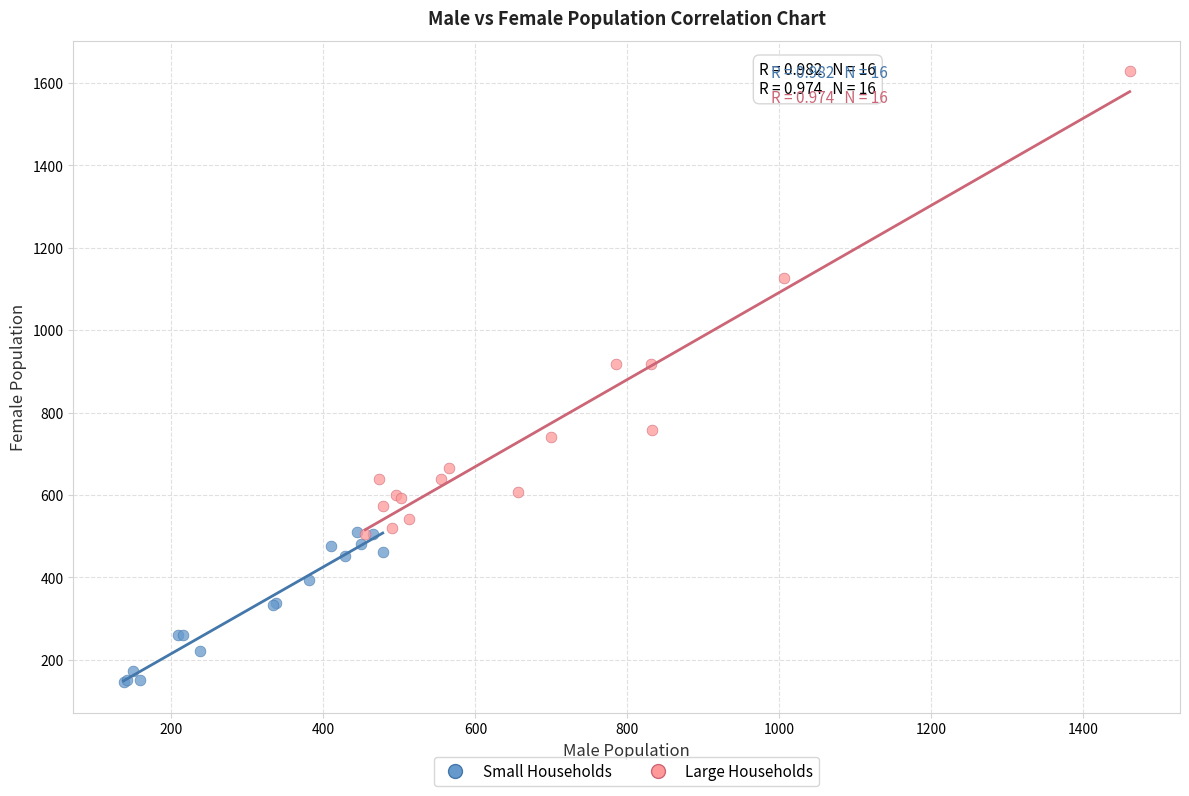

Which series has the widest spread of Y values?

Large Households